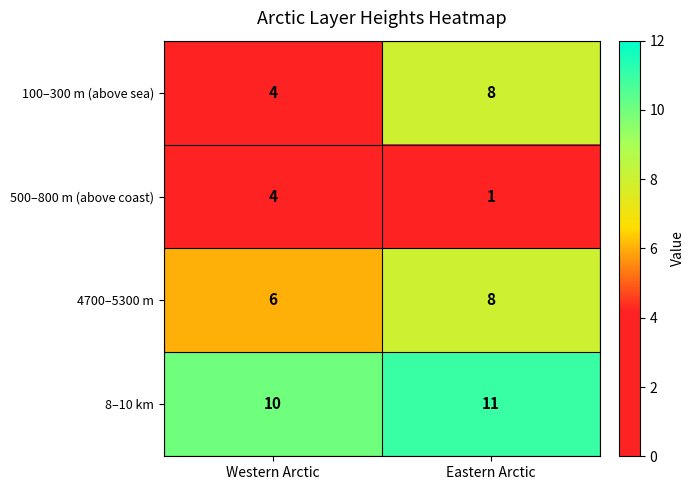

What is the difference between the highest and lowest values at Western Arctic?

6